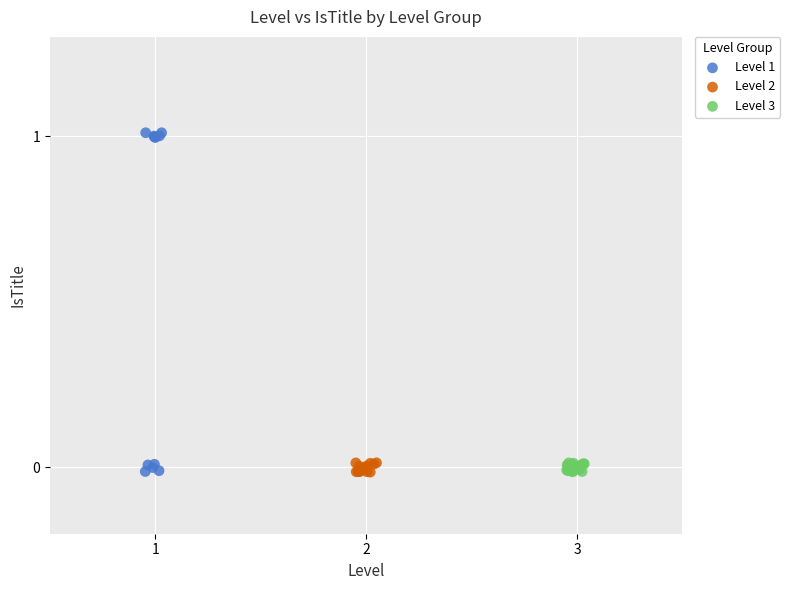

Which series contains the highest Y value?

Level 1